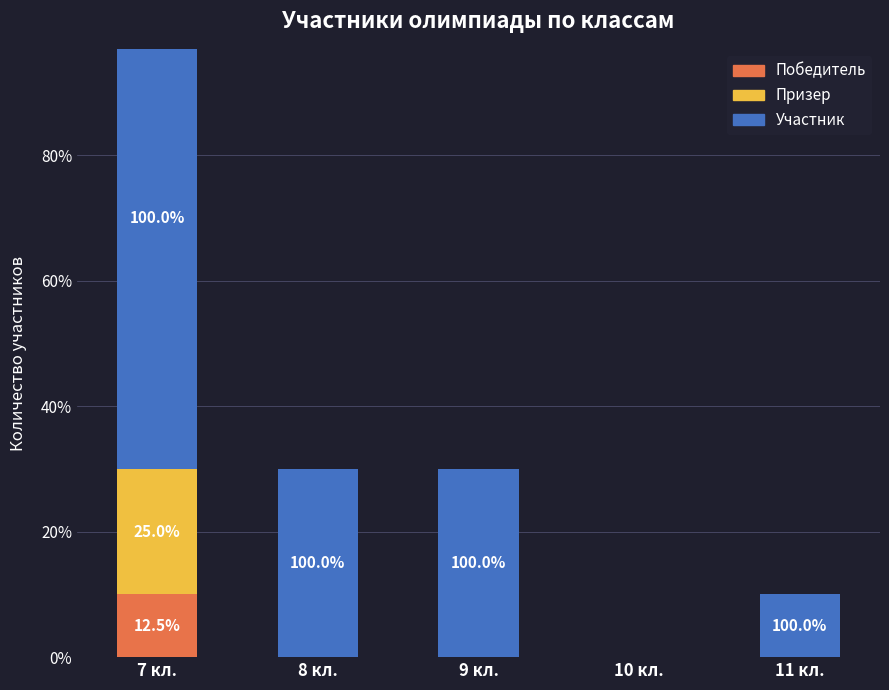

What value does the Участник series have at 8 кл.?

3